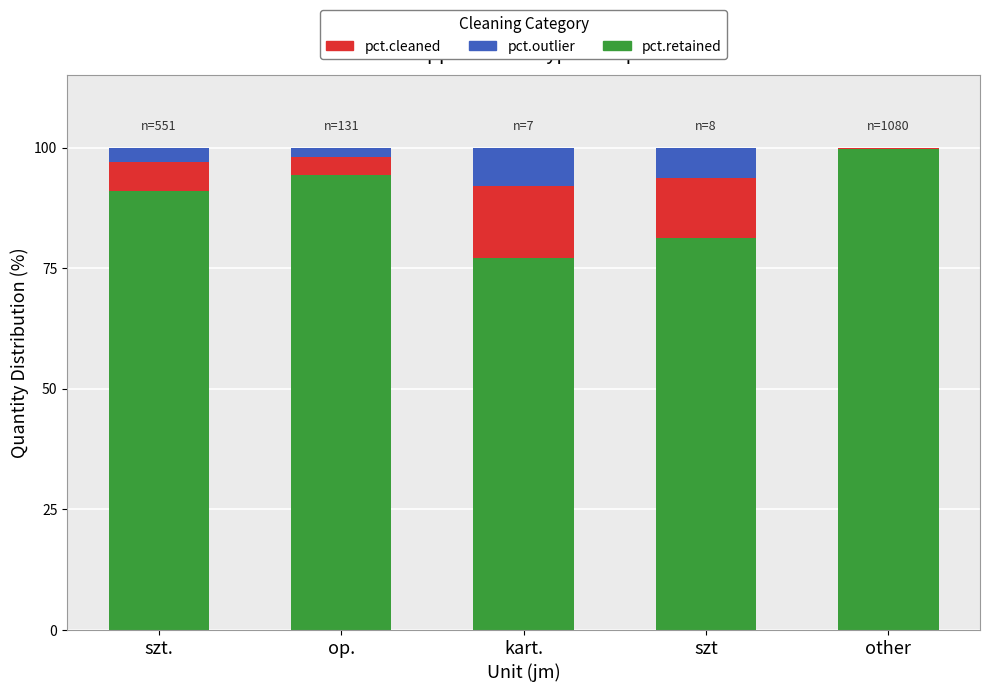

Is it true that pct.retained equals 99.7 at other?

True